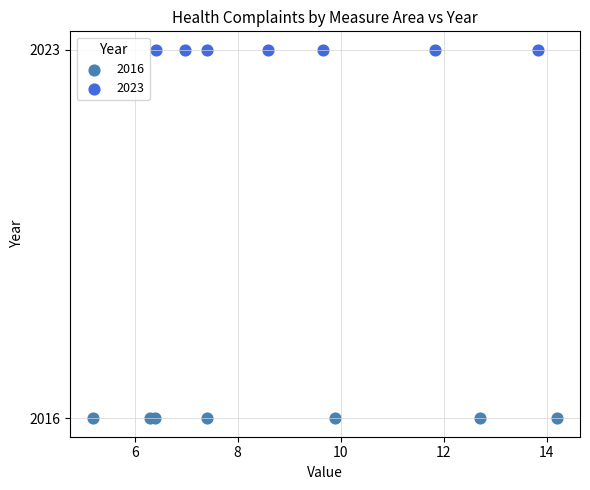

Which series contains the highest Y value?

2023